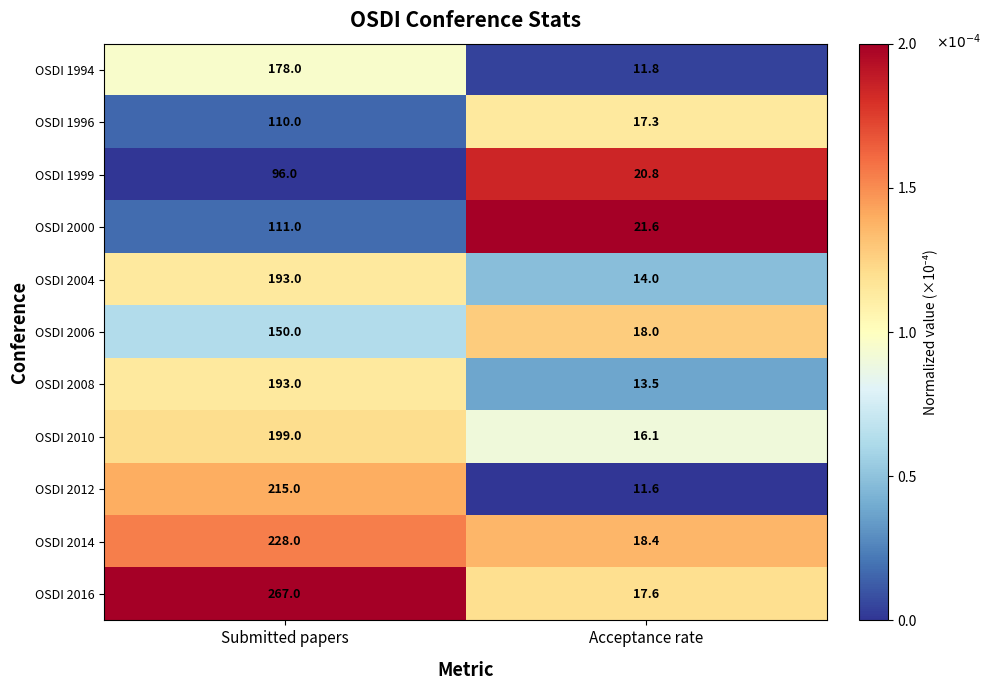

Which series has the largest range (max minus min)?

OSDI 2016